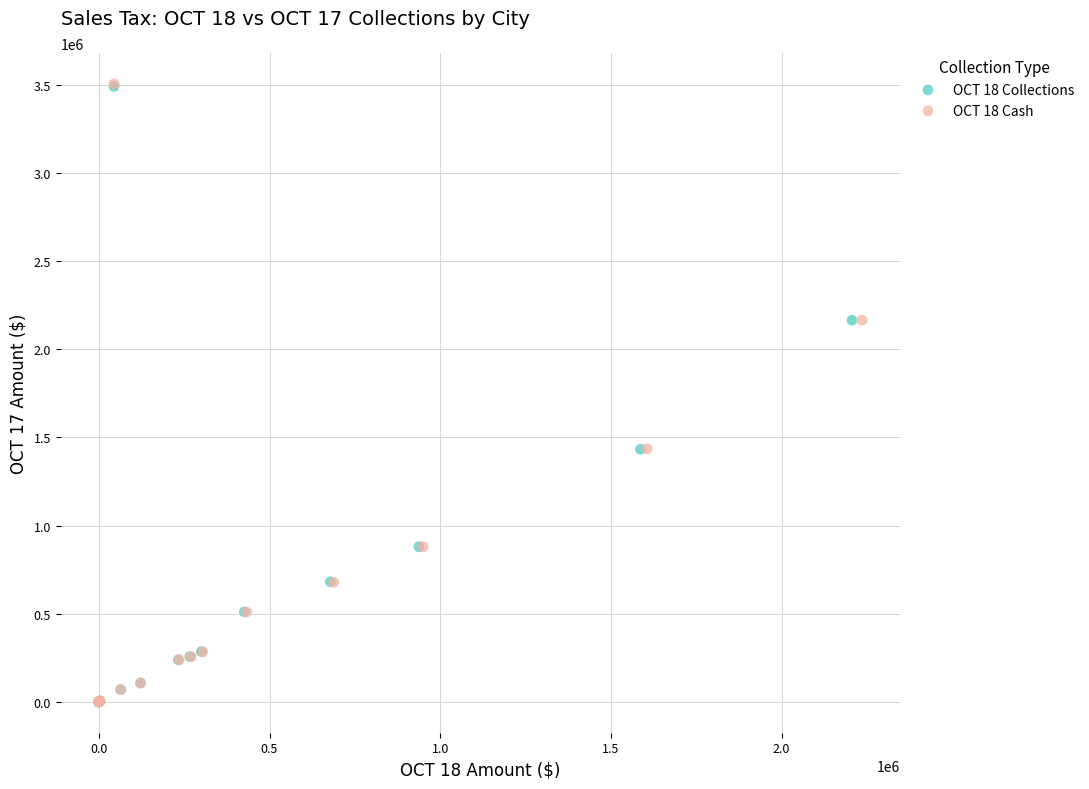

Which series has the widest spread of Y values?

OCT 18 Cash